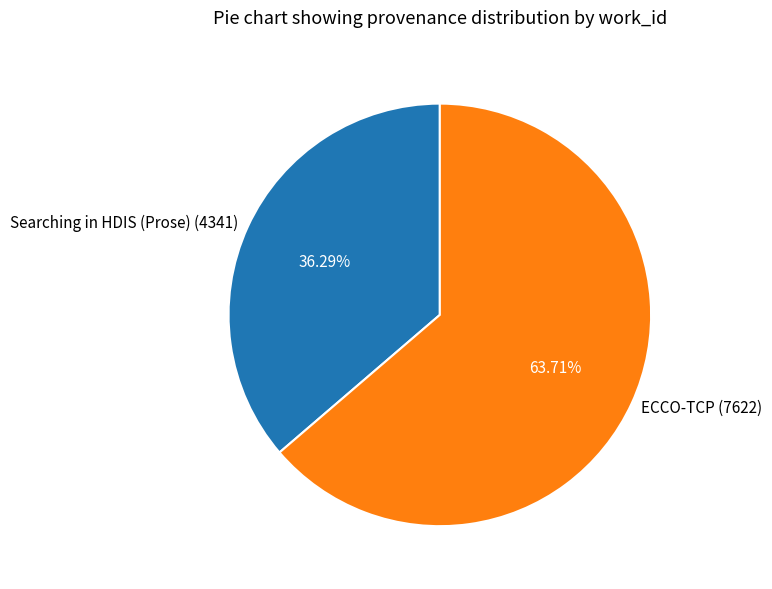

How many segments does this pie chart have?

2